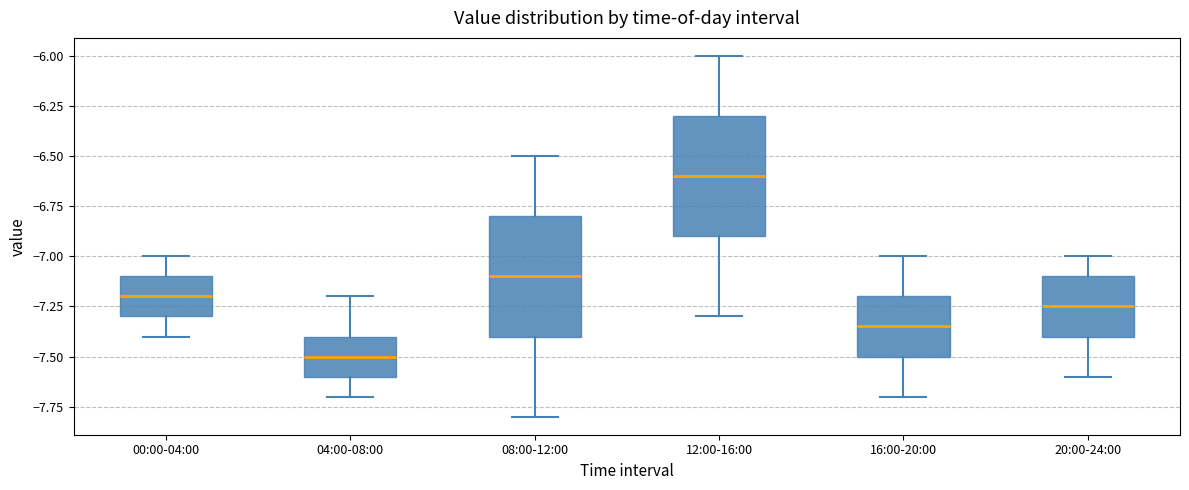

Where does the upper whisker of the box for 04:00-08:00 end on the y-axis? The values are not printed on the chart, so give them approximately, as read against the axis.

-7.20